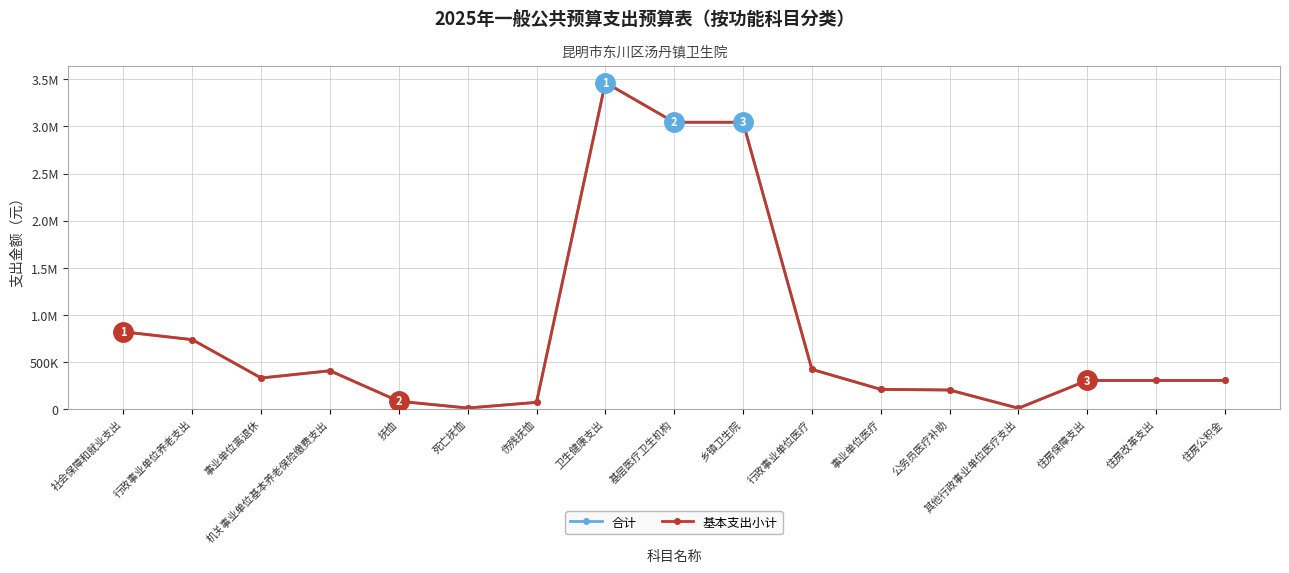

At how many categories does at least one series exceed 2666388?

3